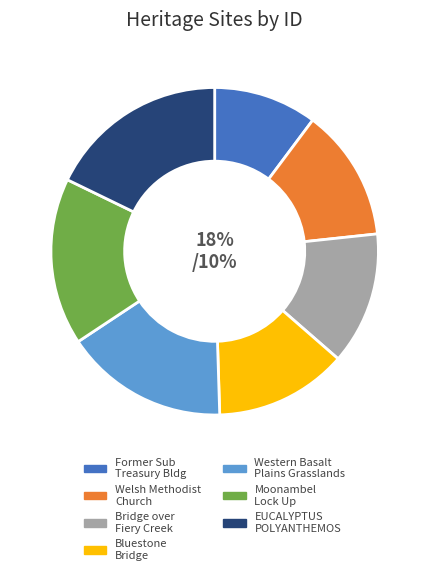

Is there a majority slice in this chart?

No